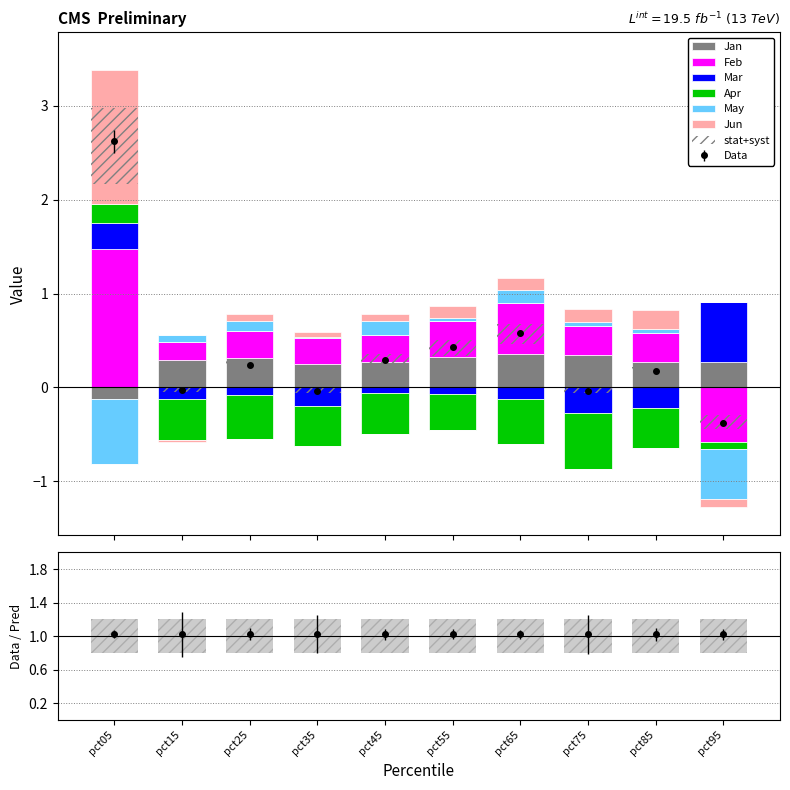

At how many categories does at least one series exceed 0?

10